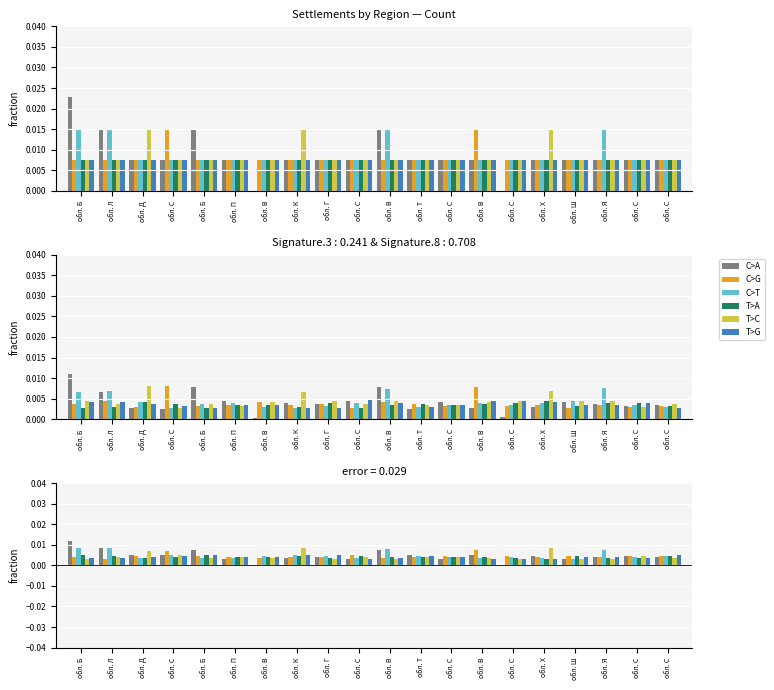

What is the sum of all C>A values?

0.2